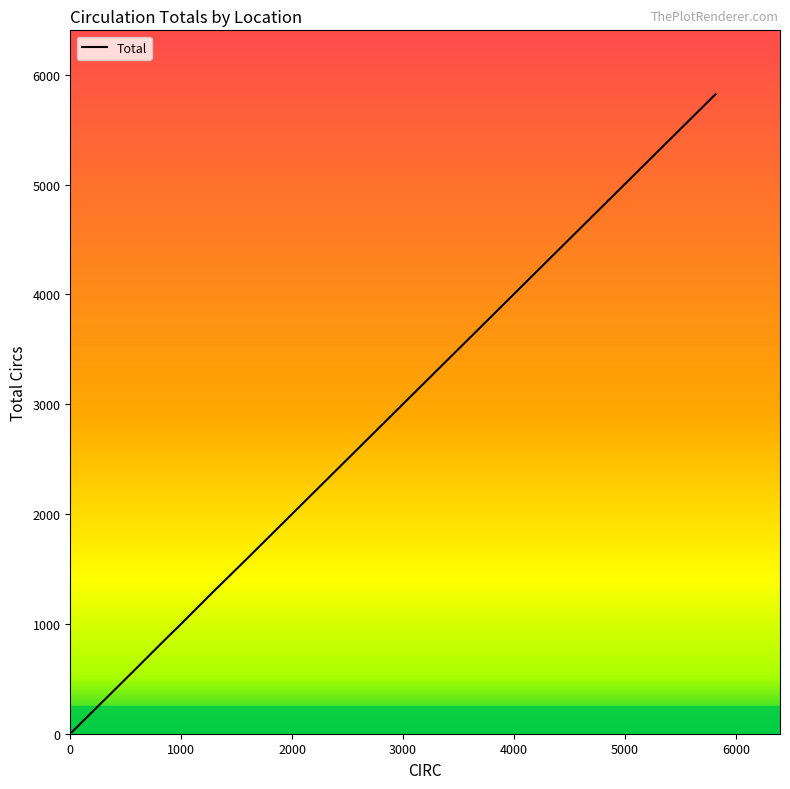

What is the difference between the maximum and minimum values?

5808